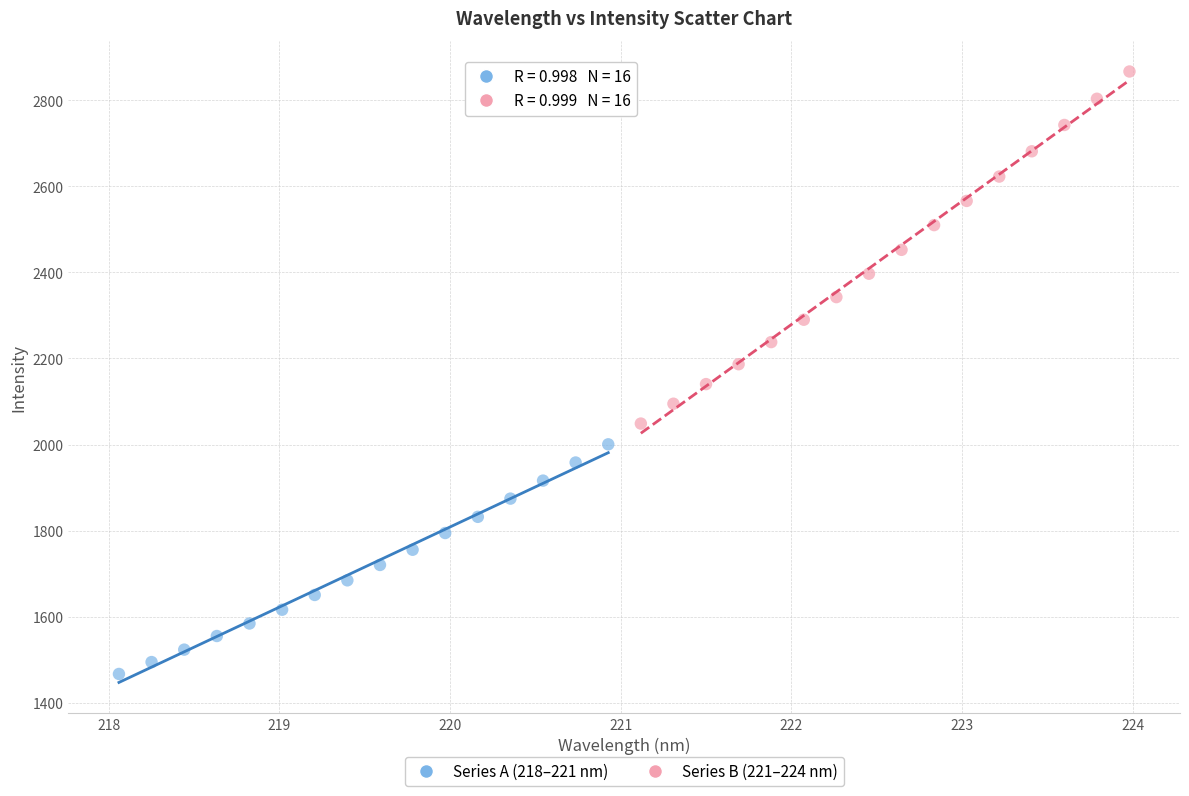

What are all the series names shown in the legend?

Series A (218–221 nm), Series B (221–224 nm)